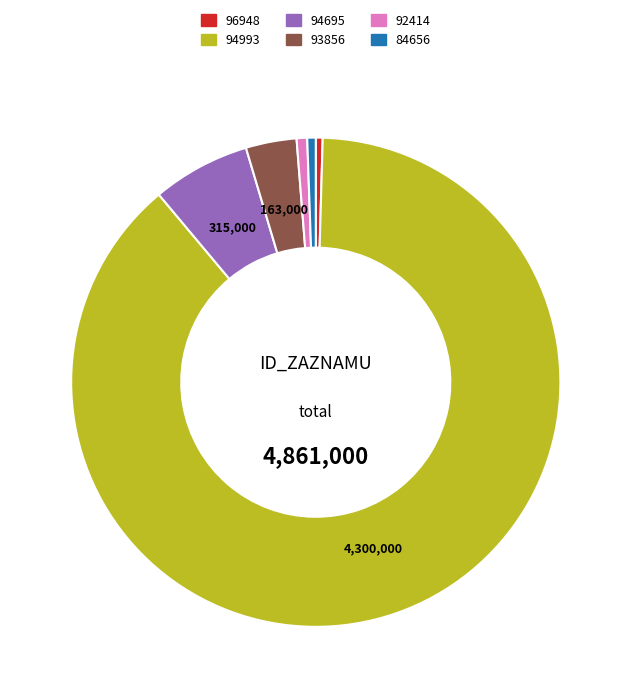

How many segments does this pie chart have?

6